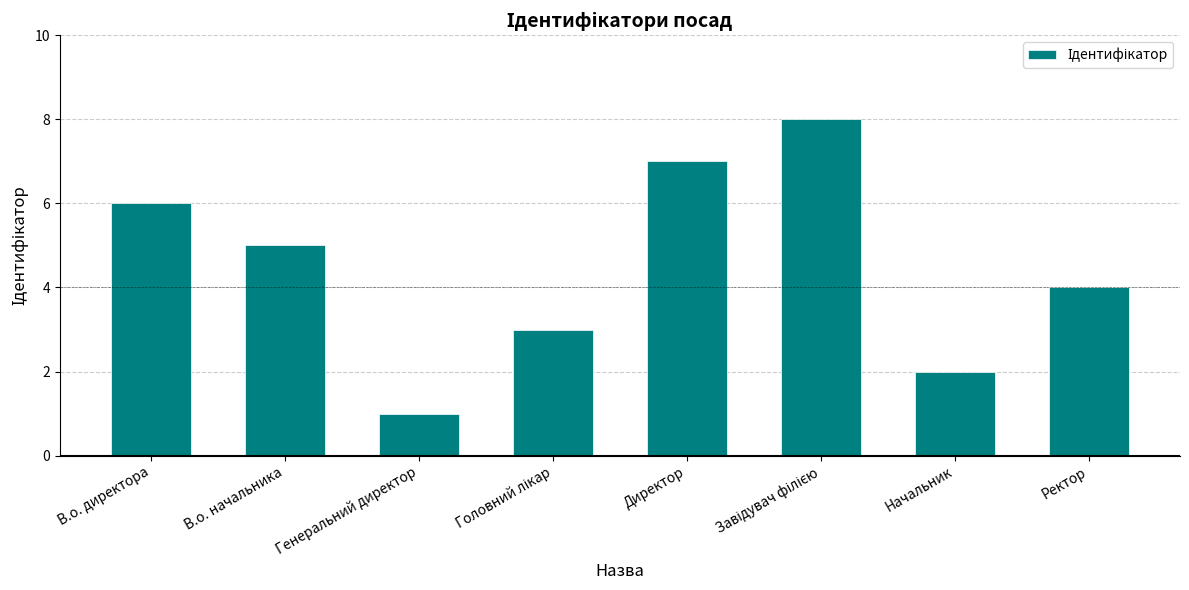

Between В.о. начальника and Генеральний директор, which is larger?

В.о. начальника